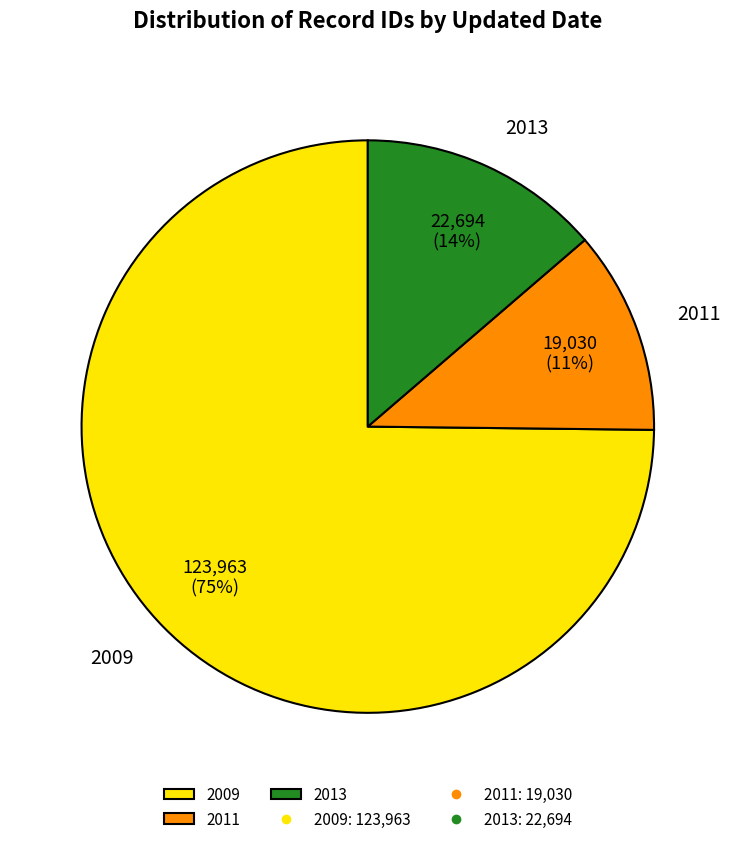

Which has a higher value, 2011 or 2013?

2013